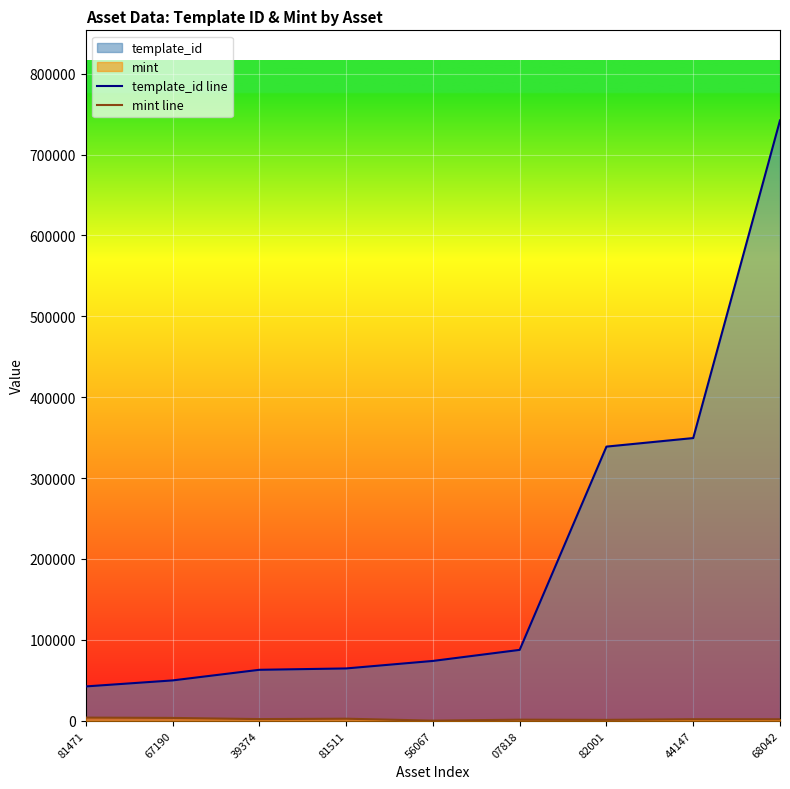

Which series changed the most between 67190 and 82001?

template_id line